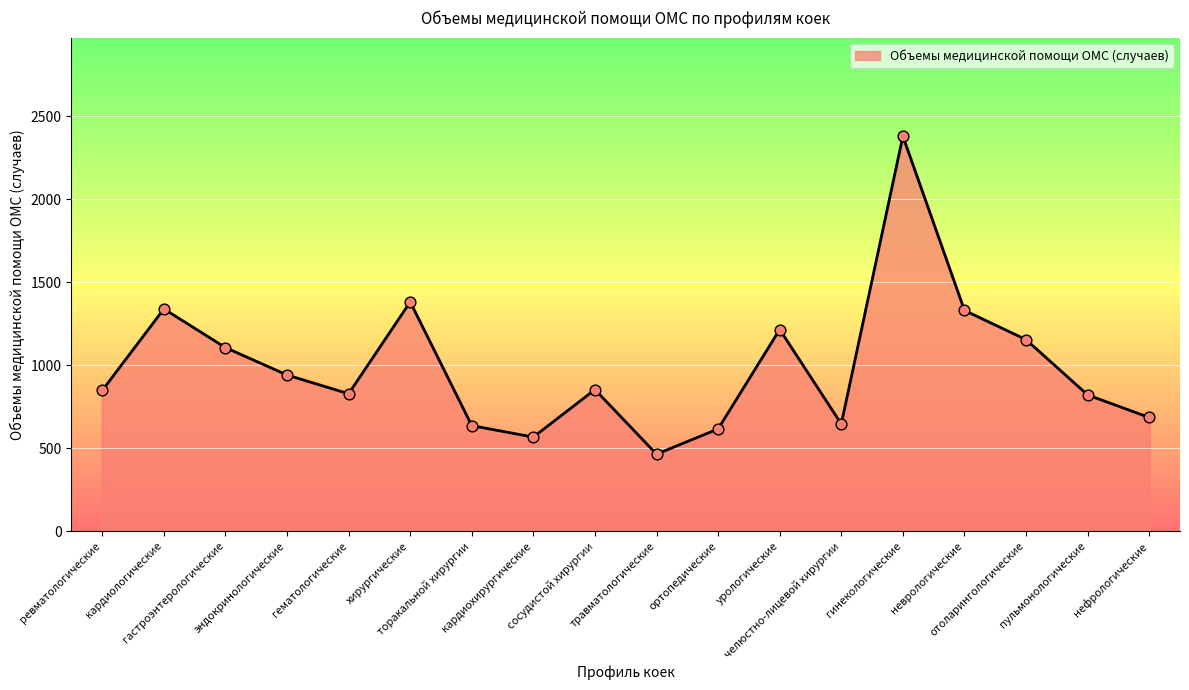

What is the maximum value shown in the chart?

2378